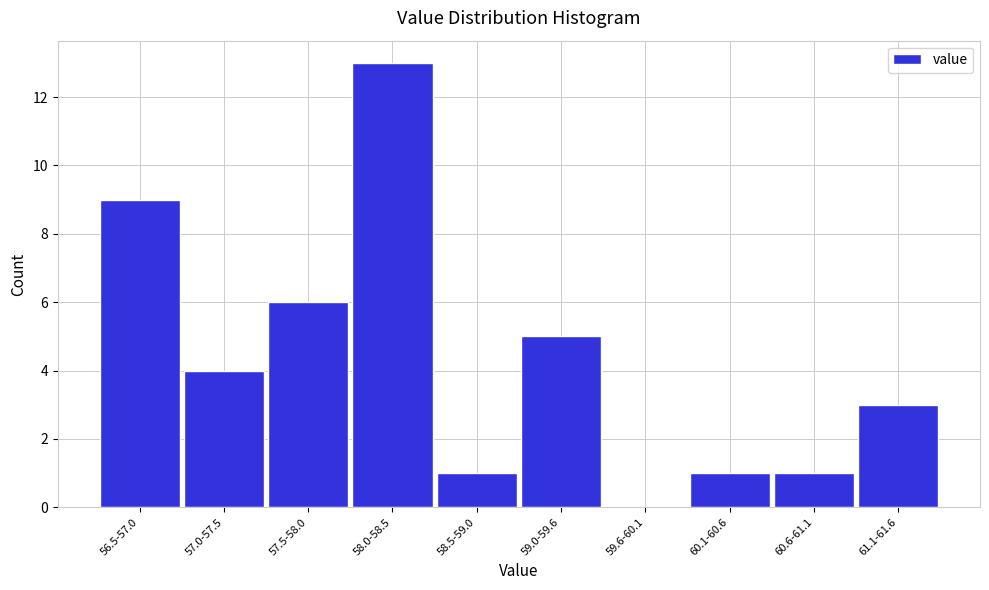

Reading right to left, transcribe all the data shown in this chart.

61.1-61.6=3	60.6-61.1=1	60.1-60.6=1	59.6-60.1=0	59.0-59.6=5	58.5-59.0=1	58.0-58.5=13	57.5-58.0=6	57.0-57.5=4	56.5-57.0=9